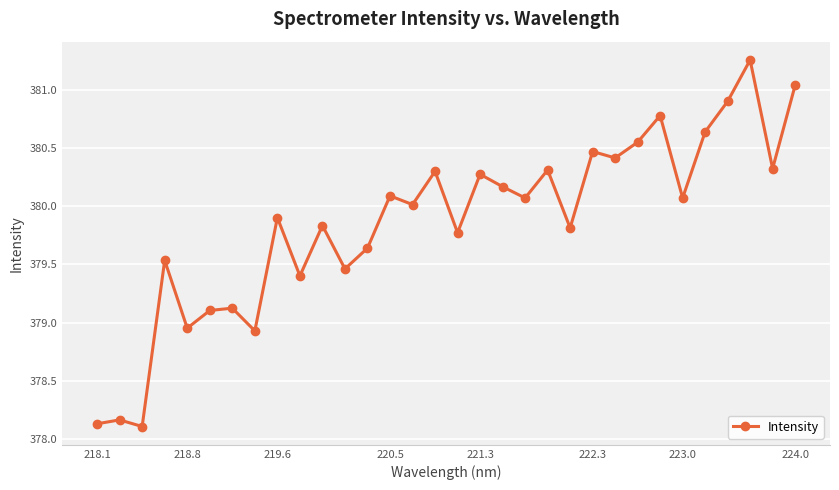

How many distinct data groups are displayed?

1